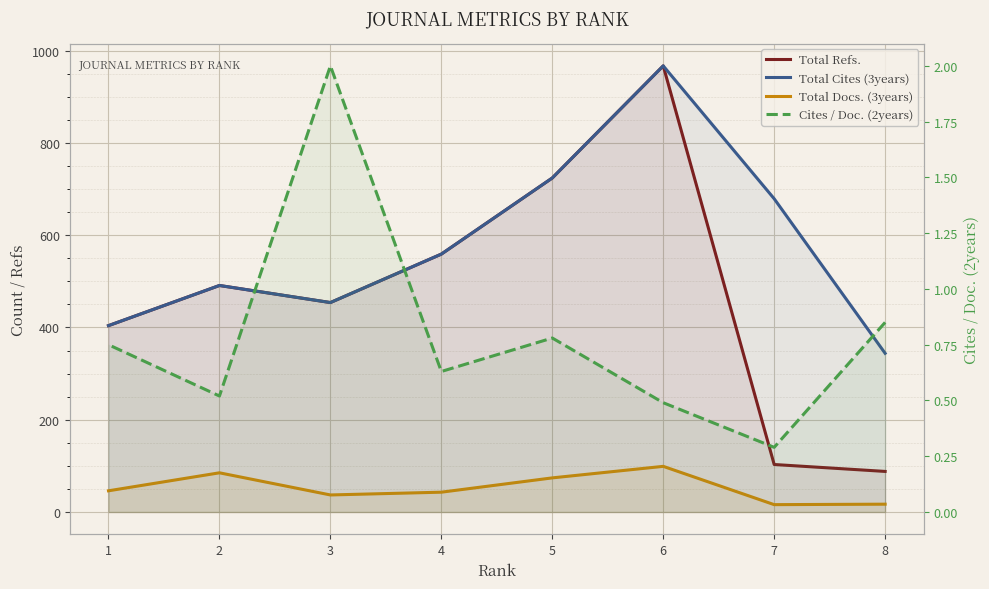

List the labels in order of Cites / Doc. (2years) value, largest first.

3, 8, 5, 1, 4, 2, 6, 7